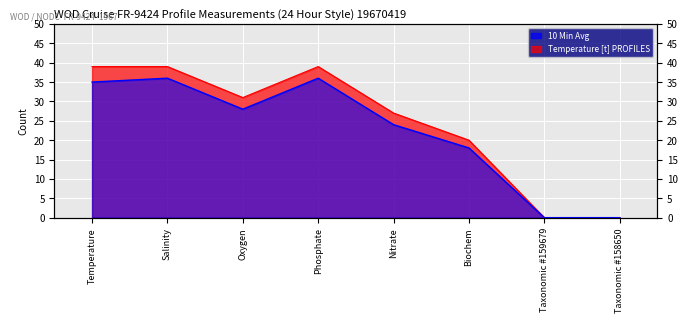

What is the value of the 10 Min Avg point at the 5th from the left?

24